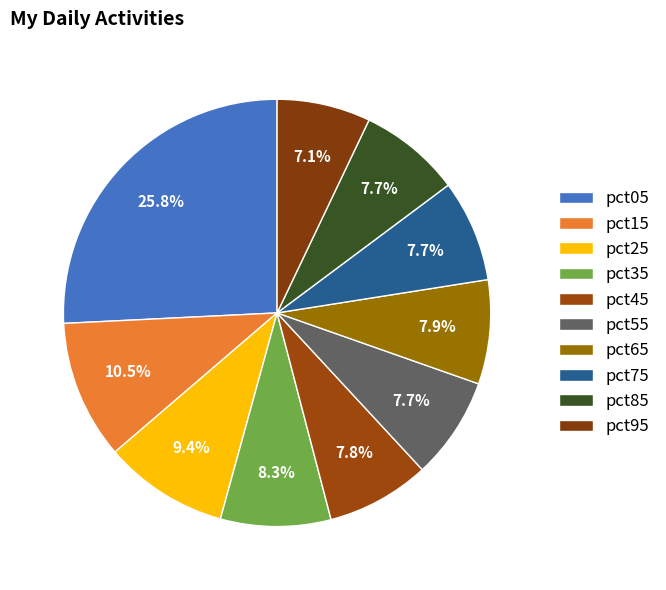

Which slice is the smallest?

pct95